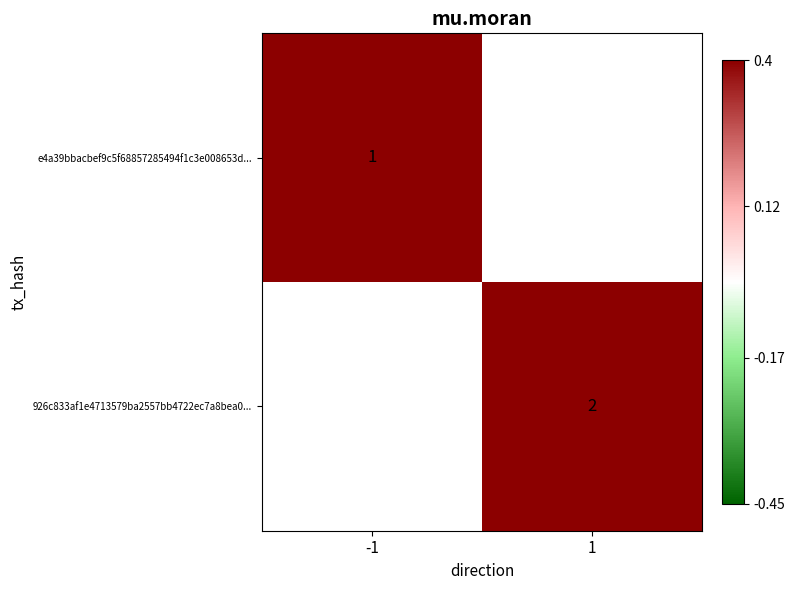

Is the value of e4a39bbacbef9c5f68857285494f1c3e008653d... at -1 greater than the value of 926c833af1e4713579ba2557bb4722ec7a8bea0... at 1?

No